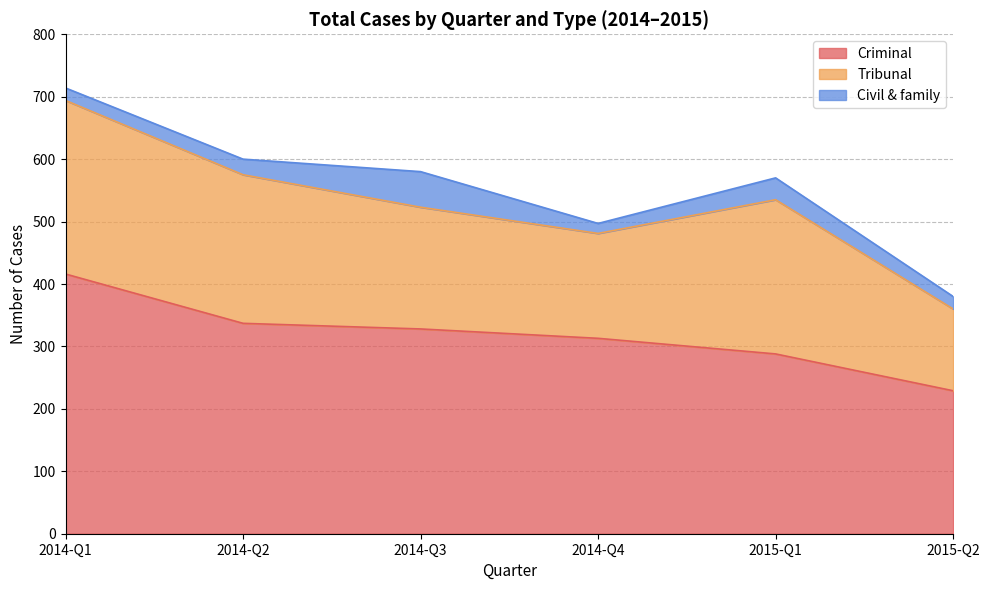

The Civil & family series shows 57 at 2014-Q3. True or false?

True